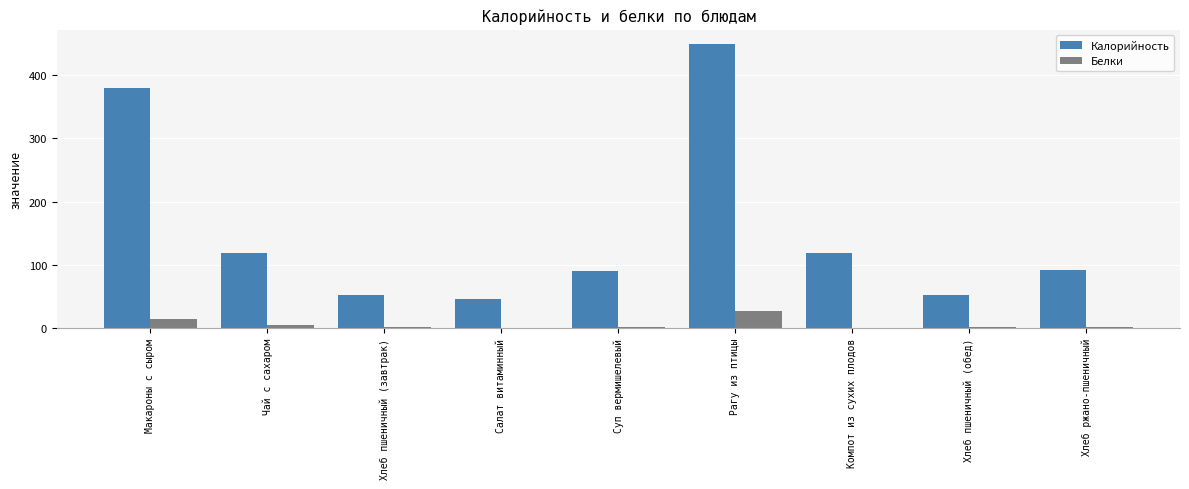

Which label corresponds to the largest value in the chart?

Рагу из птицы